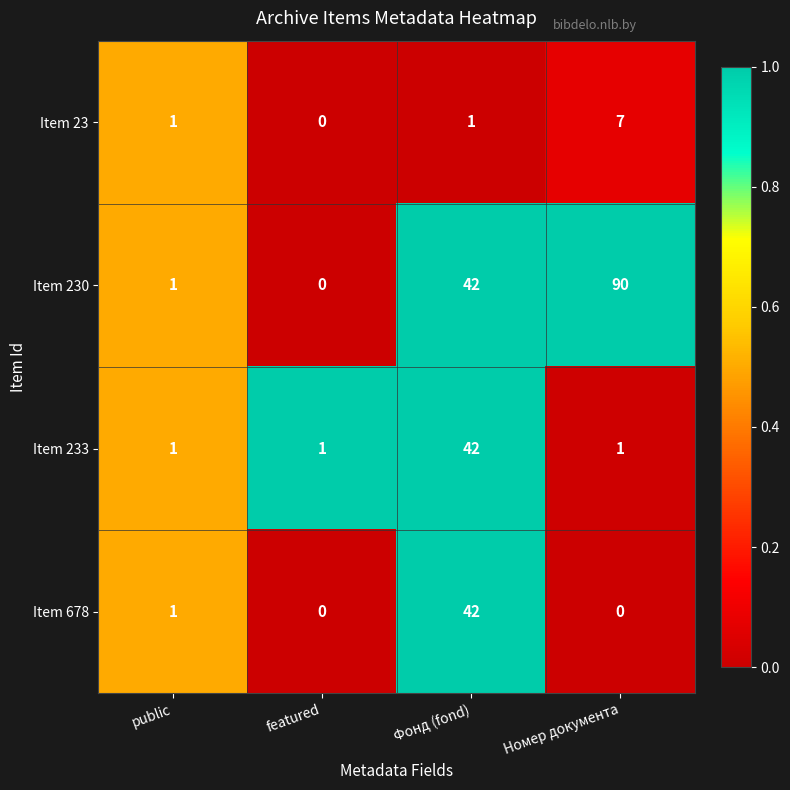

What is the average value of the Item 233 series?

11